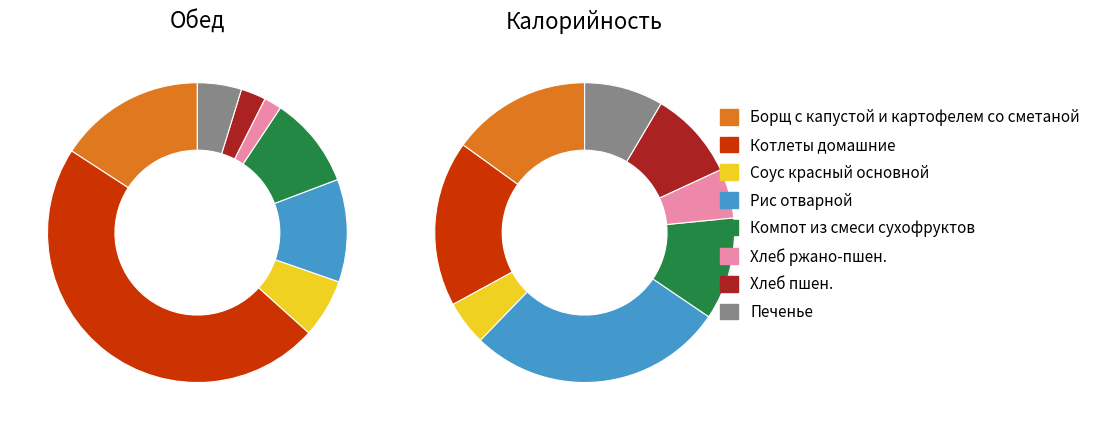

What is the ratio of the value at Печенье to the value at Котлеты домашние?

0.1